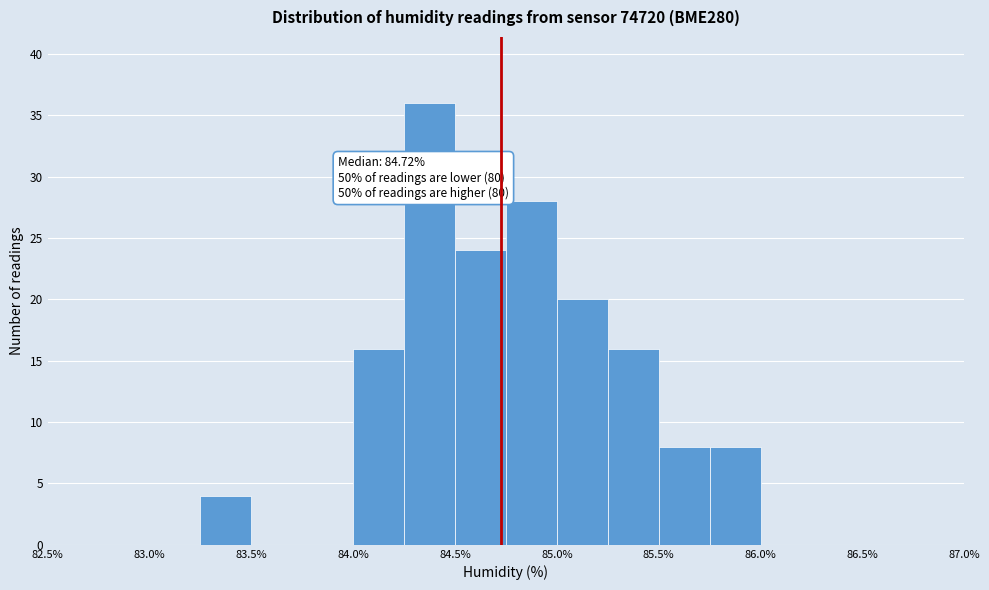

Over which range of the x-axis is the bar tallest?

84.25 to 84.50